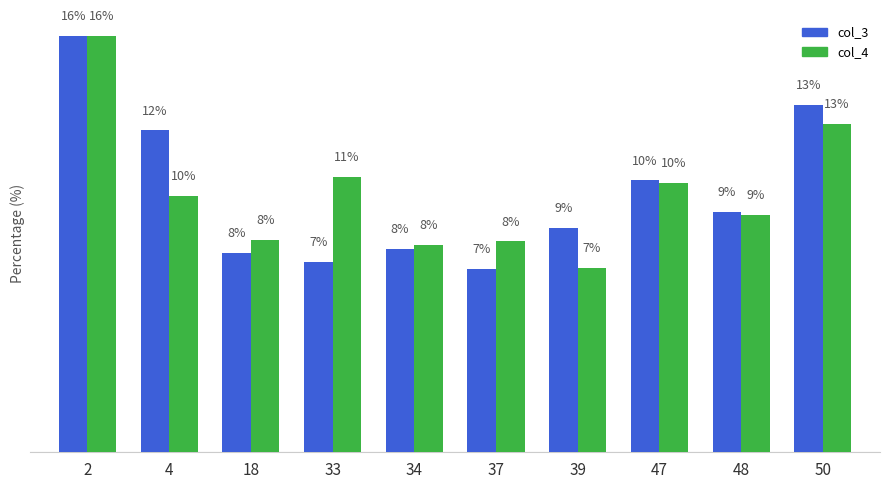

Between 33 and 34, which series saw the biggest shift?

col_4